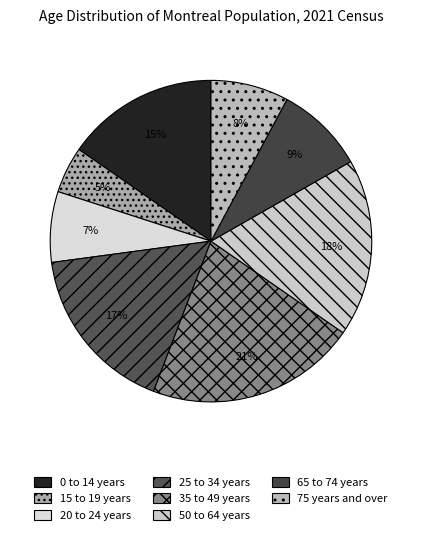

Do 65 to 74 years and 75 years and over together represent more than half of the pie?

No